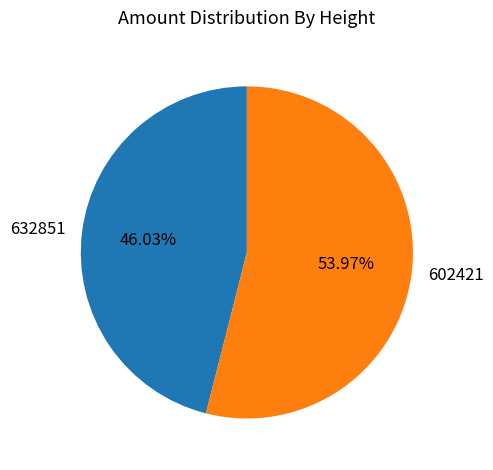

Which category accounts for the majority?

602421